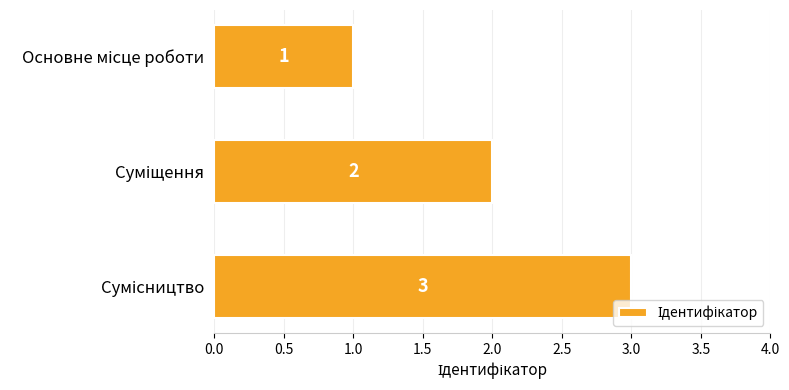

What is the value of the 2nd bar from the top?

2